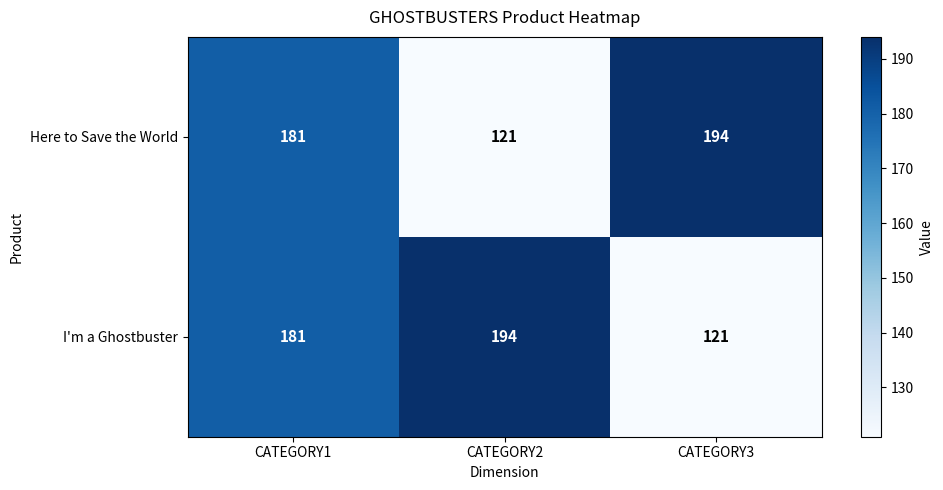

The Here to Save the World series shows 105 at CATEGORY3. True or false?

False